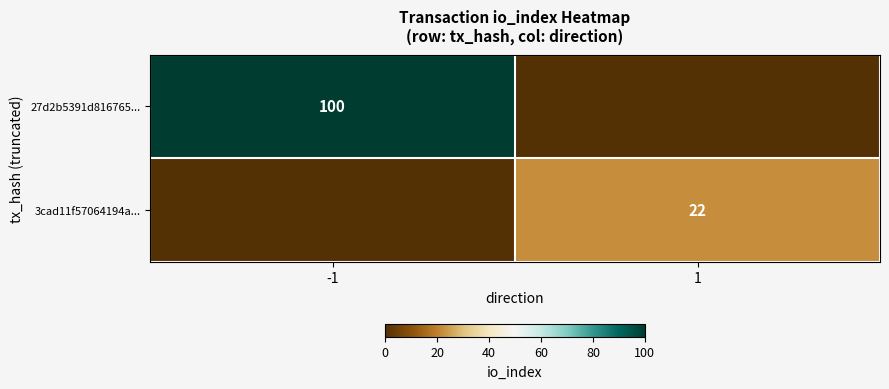

Is it true that 27d2b5391d816765... equals 100 at -1?

True